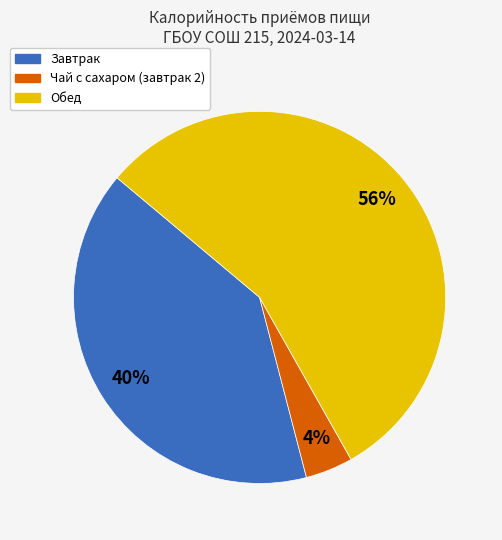

To the nearest percent, what is the difference between the largest and smallest slice percentages?

52%